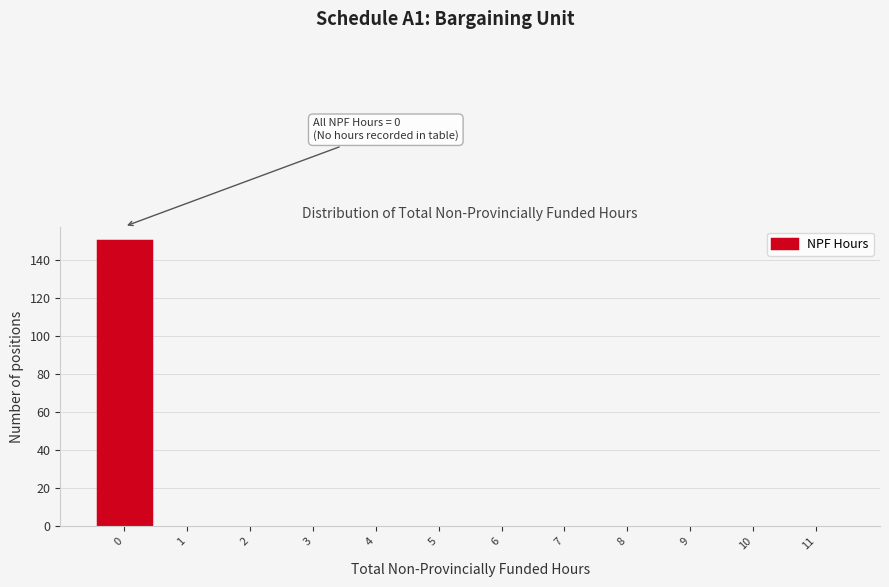

Over which range of the x-axis is the bar tallest?

-0.5 to 0.5